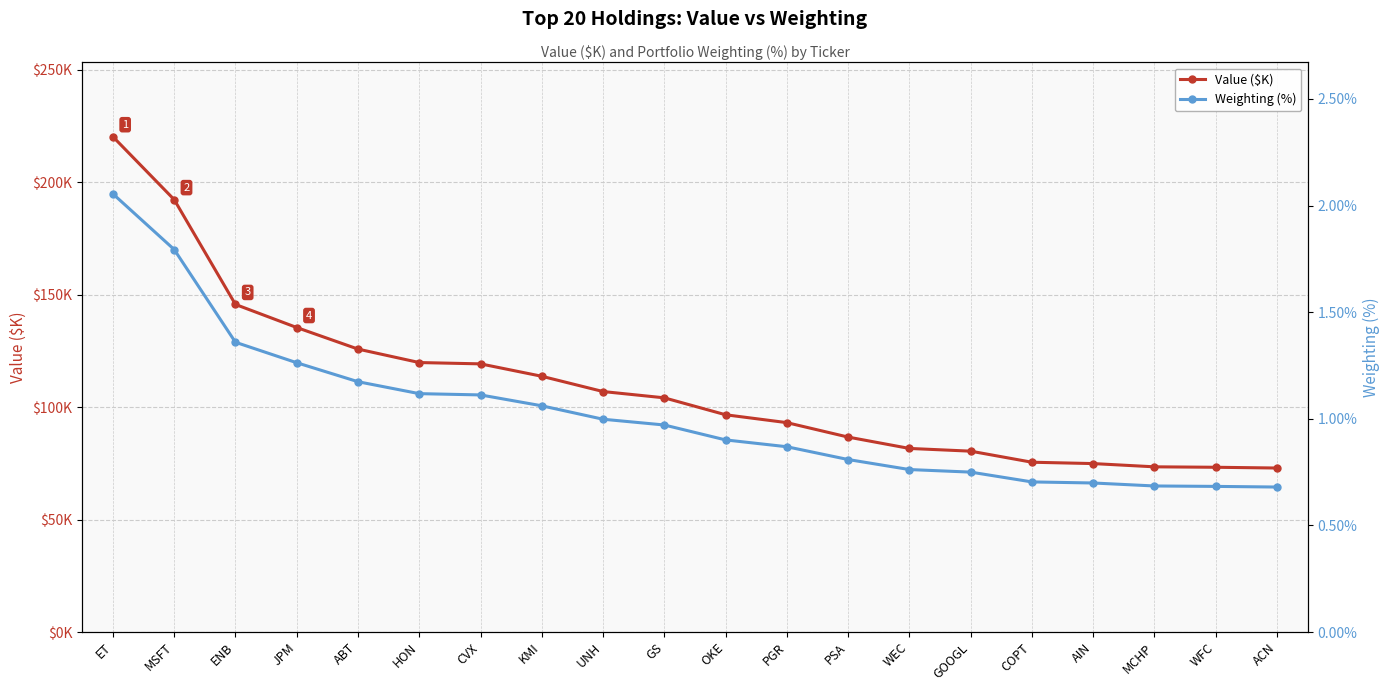

At which label is Value ($K) closest to 146605?

ENB